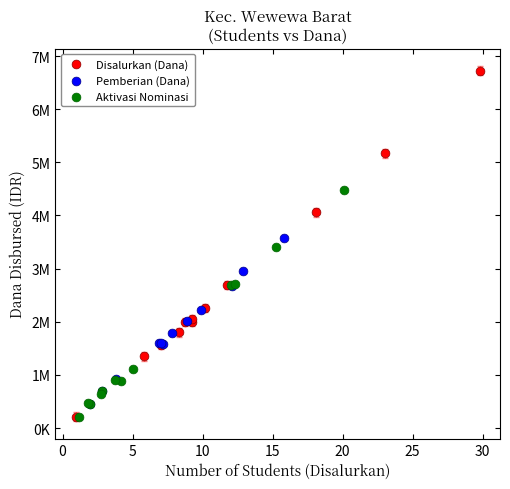

Which series contains the highest Y value?

Disalurkan (Dana)